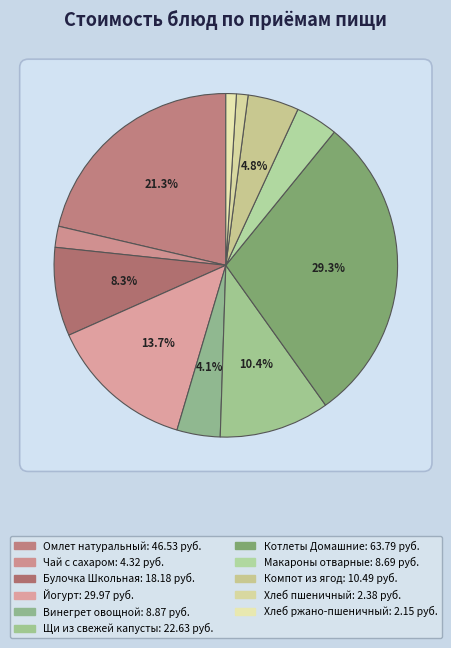

Between Компот из ягод and Винегрет овощной, which is larger?

Компот из ягод